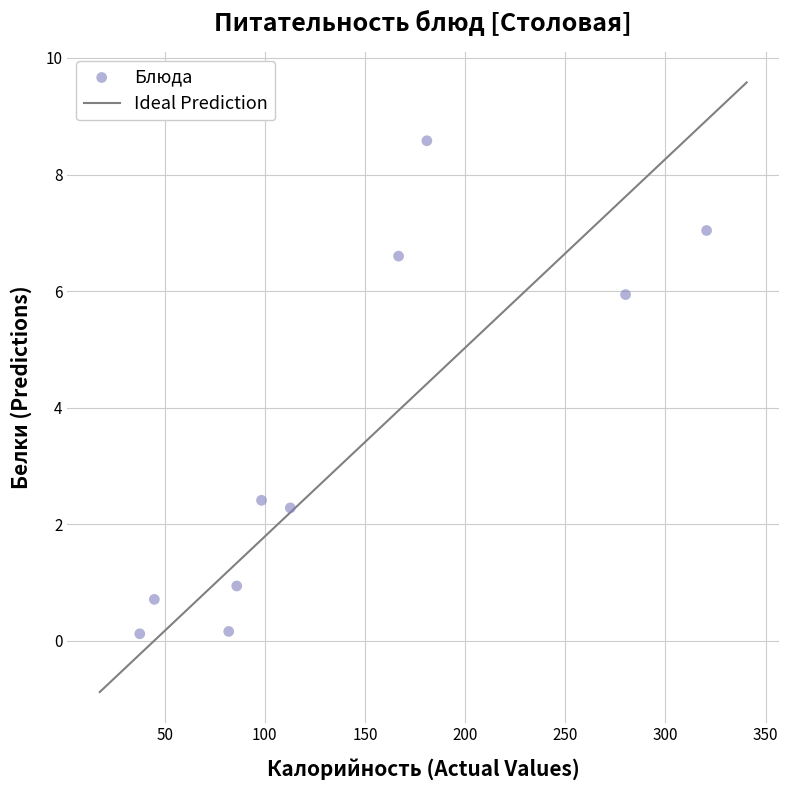

What is the range of X values (max minus min)?

283.0